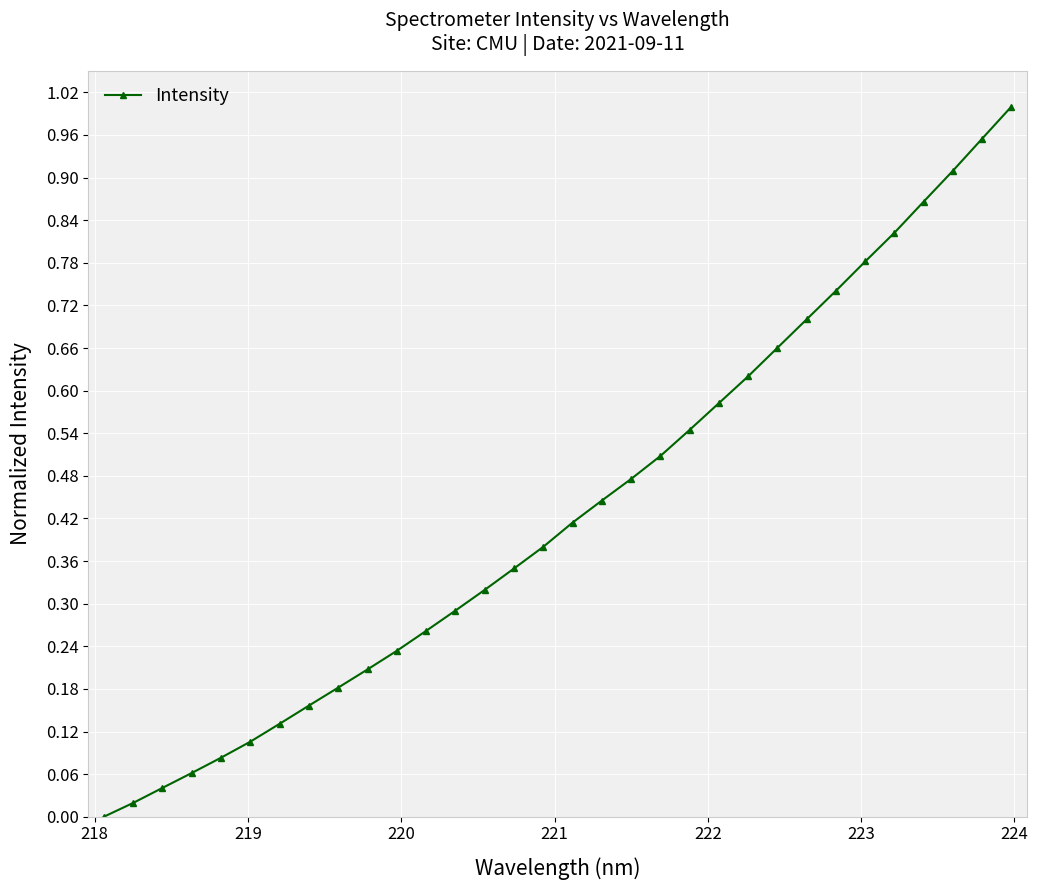

What is the sum of all values?

13.8